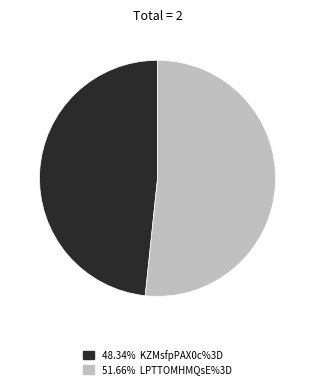

Does any single category account for the majority?

Yes